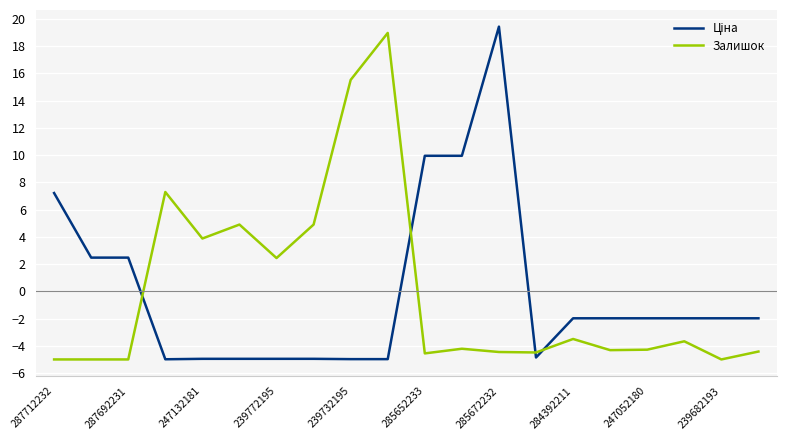

What is the maximum value shown in the chart?

19.4